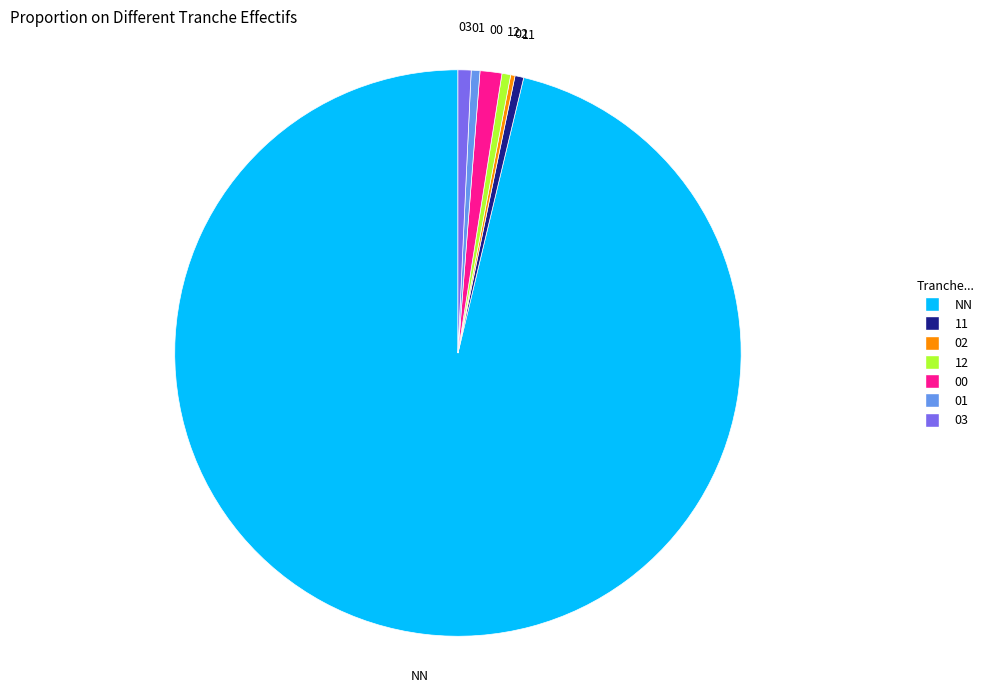

Is the sum of 11 and 00 greater than half?

No